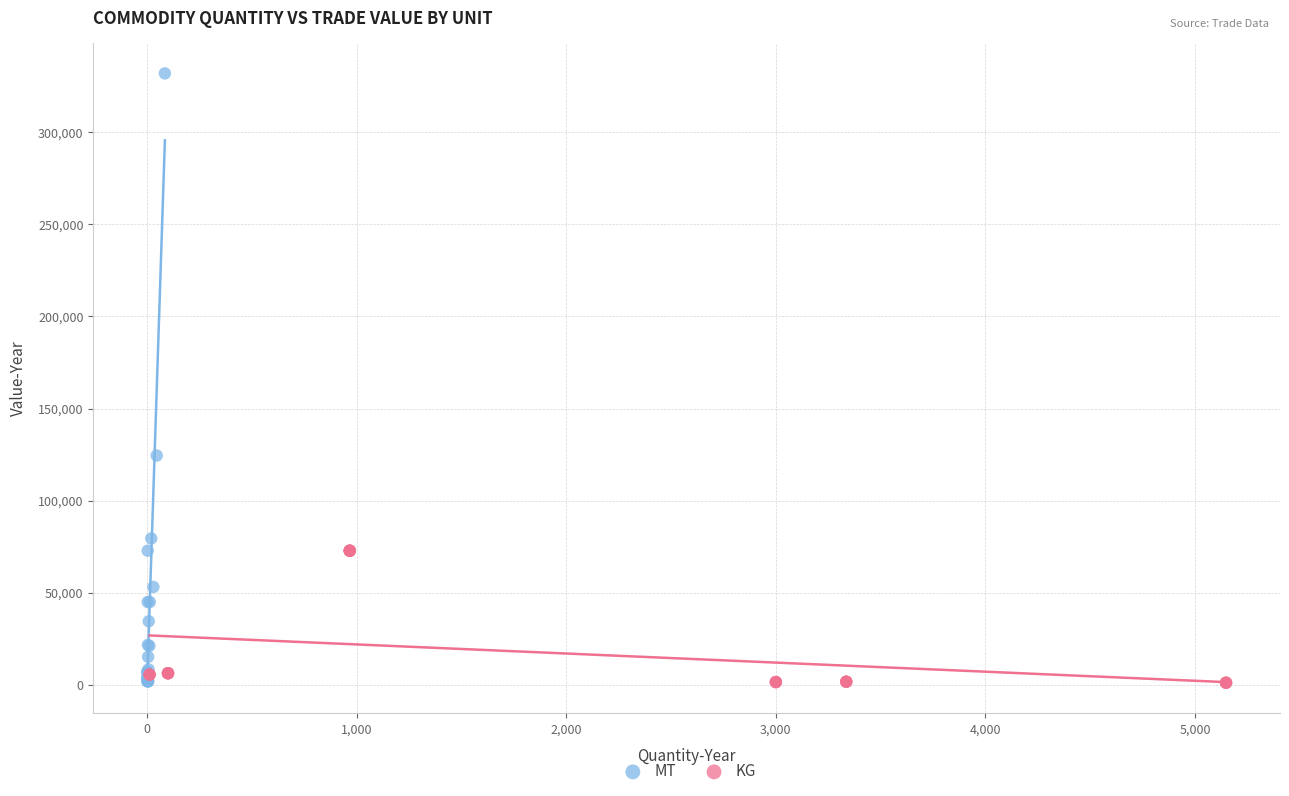

Which series has the widest spread of Y values?

MT